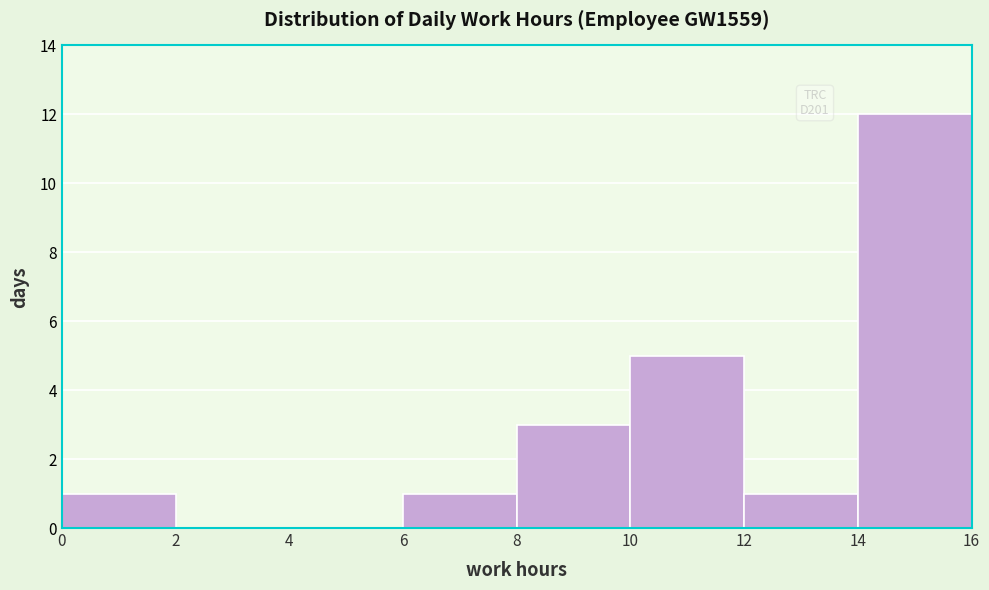

Reading left to right, transcribe this chart: for each bar, give the range it covers on the x-axis and its height. The values are not printed on the chart, so give them approximately, as read against the axis.

0 to 2: 1
2 to 4: 0
4 to 6: 0
6 to 8: 1
8 to 10: 3
10 to 12: 5
12 to 14: 1
14 to 16: 12